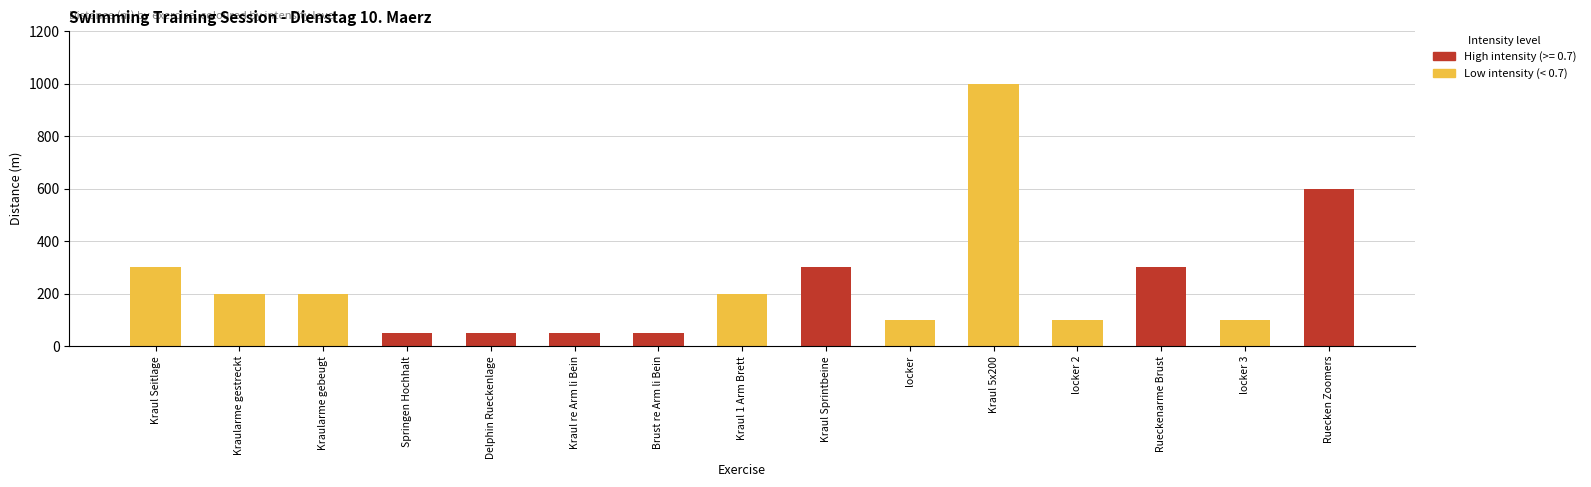

Approximately how many times larger is the value at Kraularme gebeugt compared to Kraul Seitlage?

0.7